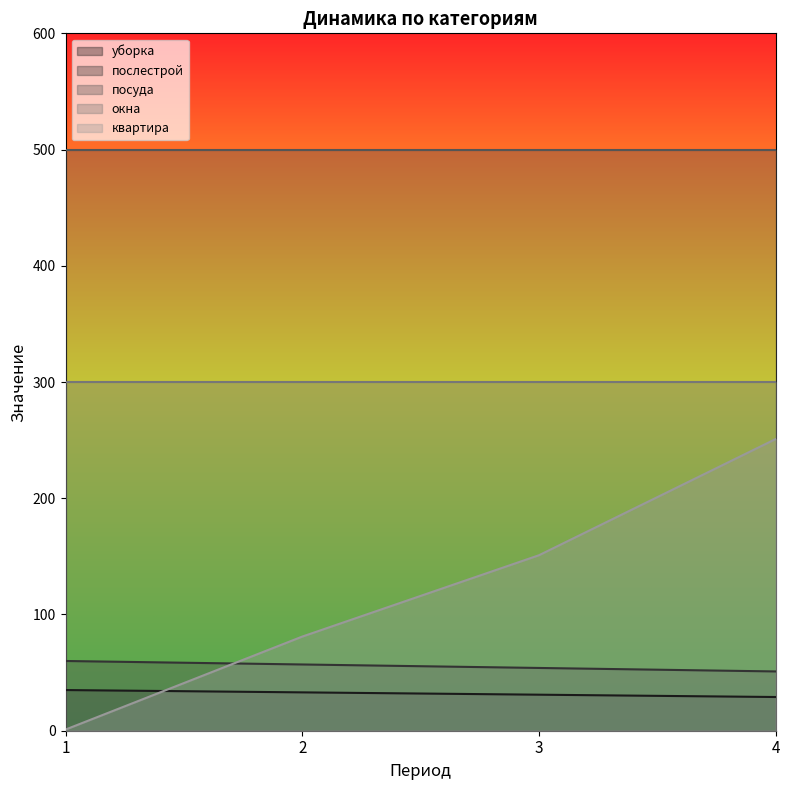

How many intersections are there between послестрой and квартира?

1